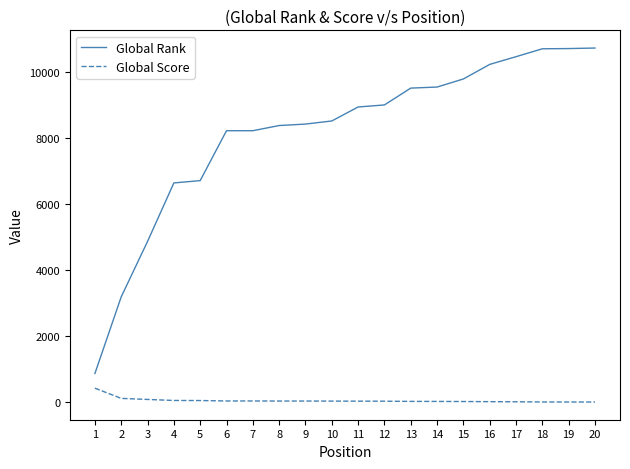

List the series in order of their overall mean, lowest first.

Global Score, Global Rank